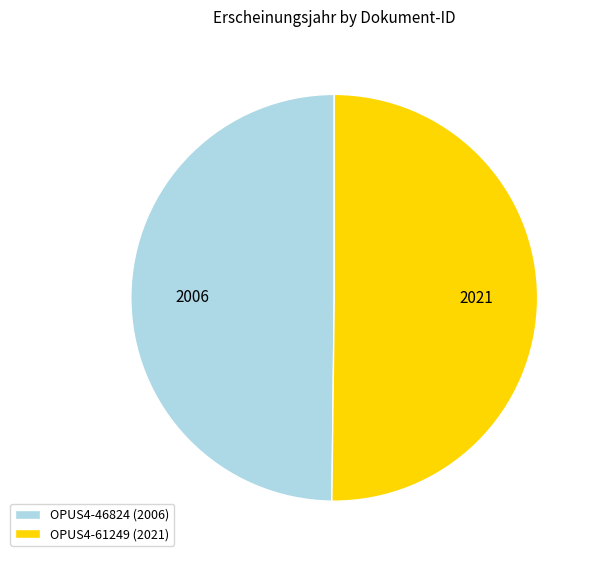

Is the sum of OPUS4-46824 (2006) and OPUS4-61249 (2021) greater than half?

Yes